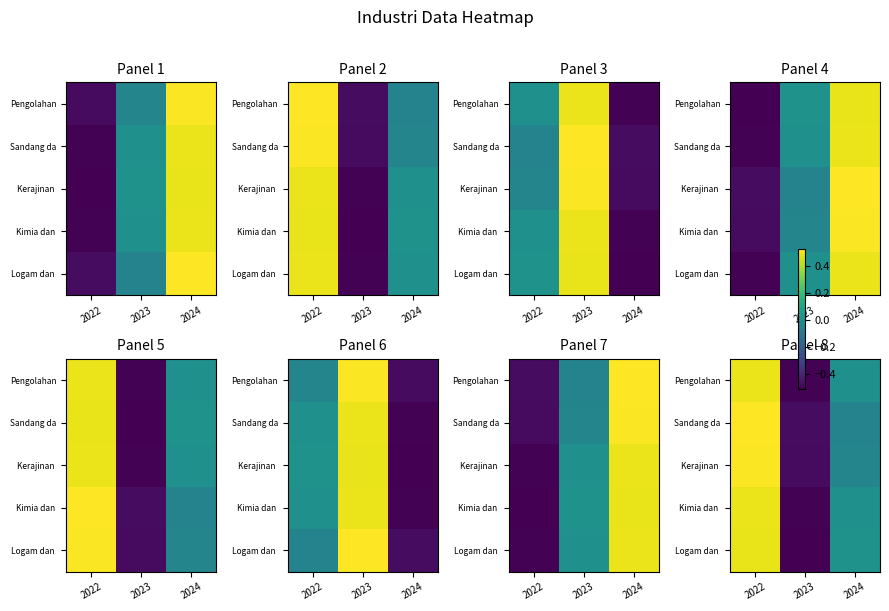

Which has a higher value, 2022 or 2023?

2022